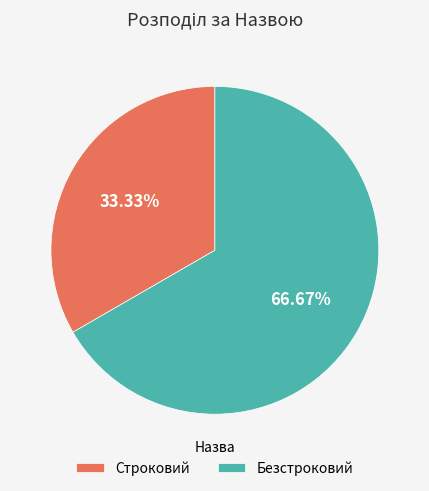

Which has a higher value, Безстроковий or Строковий?

Безстроковий